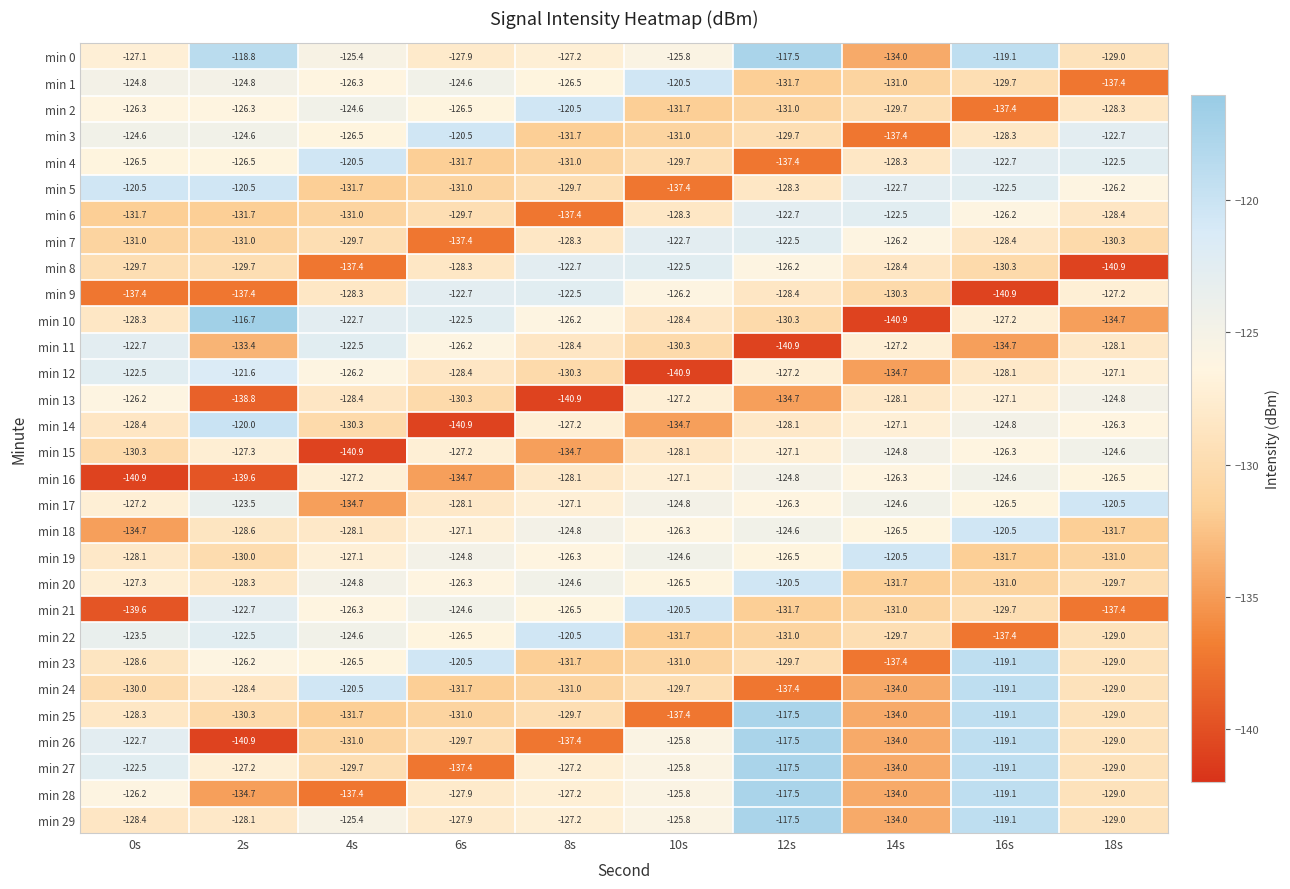

Is it true that min 14 equals -127.2 at 8s?

True